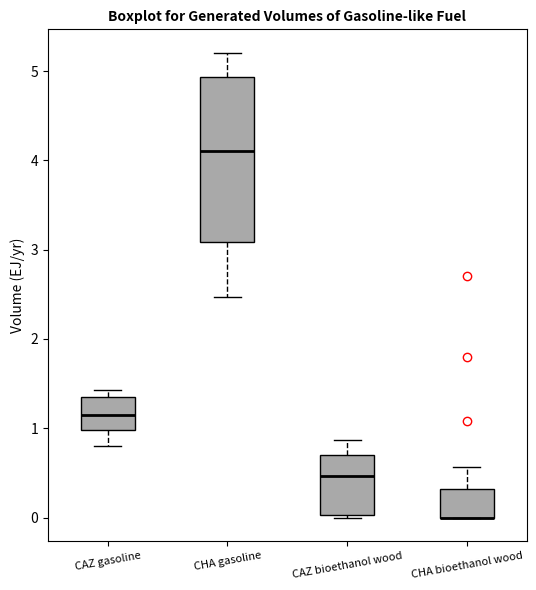

Comparing the boxes themselves (not the whiskers), which one is the tallest?

CHA gasoline